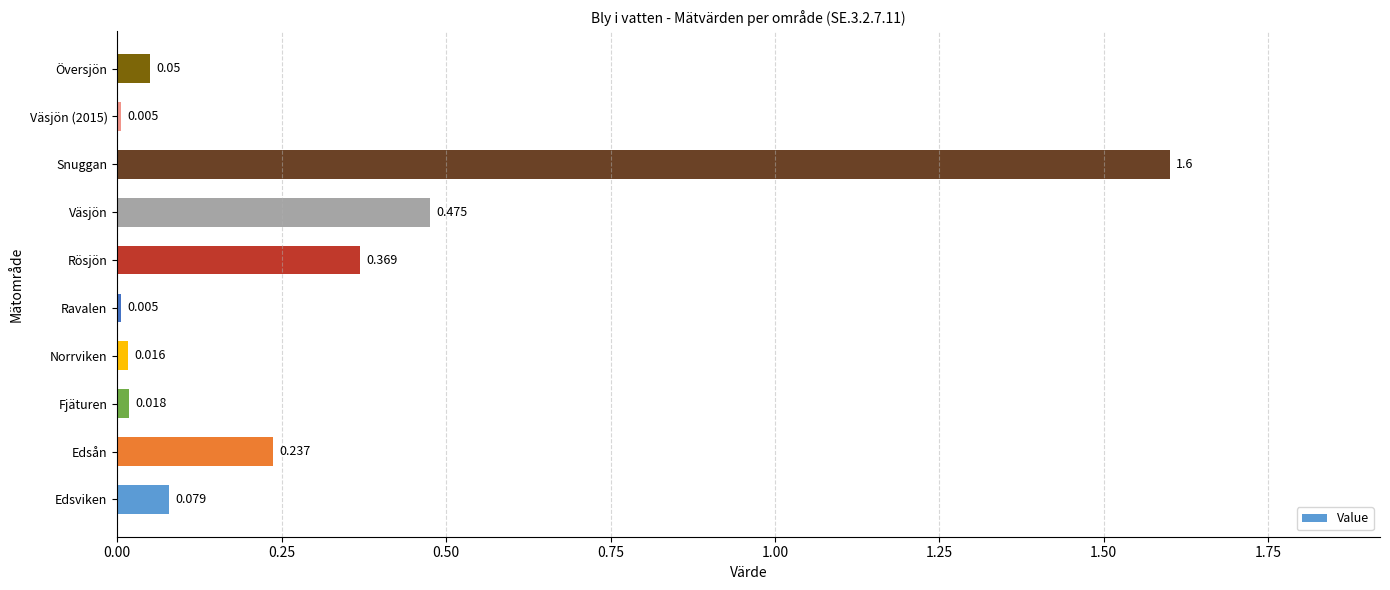

At which category does the chart reach its peak across all series?

Snuggan